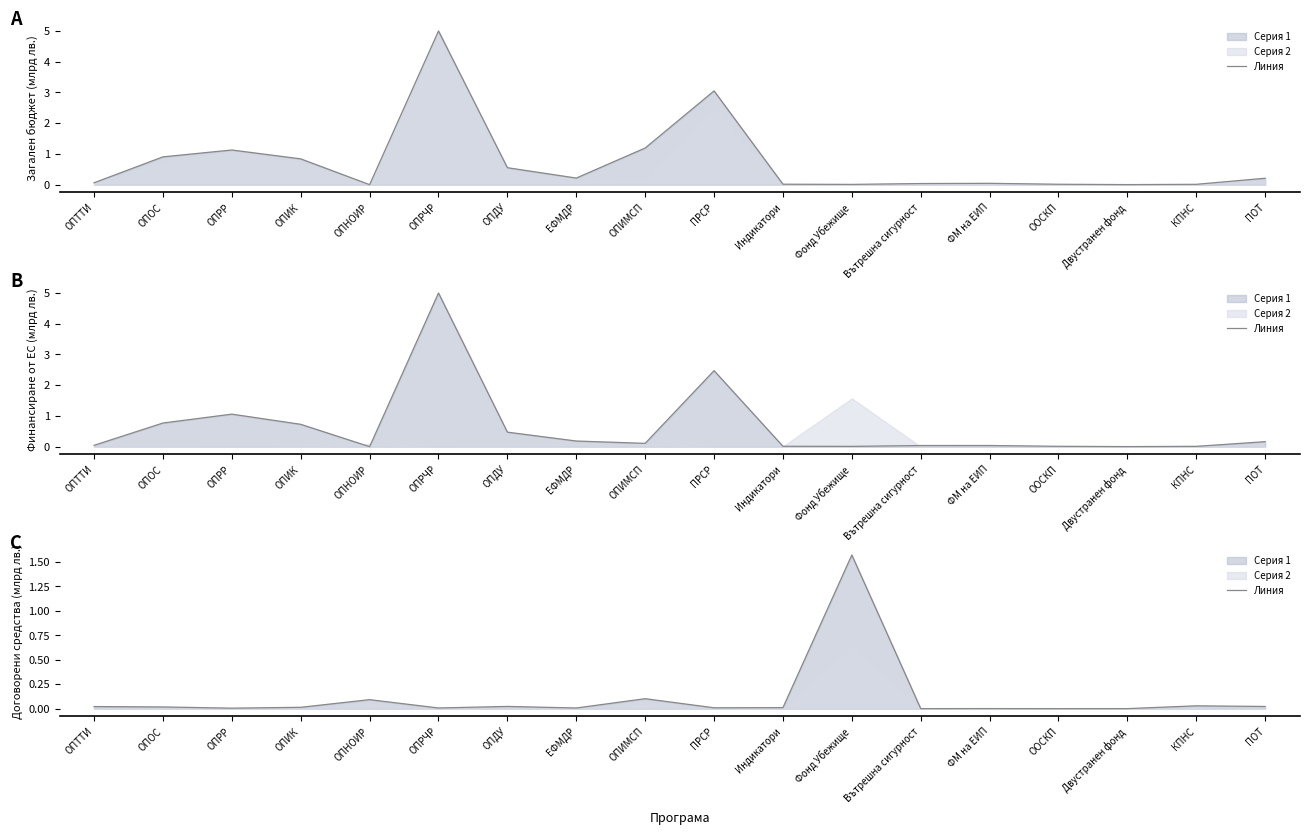

Which label corresponds to the smallest value in the chart?

ООСКП